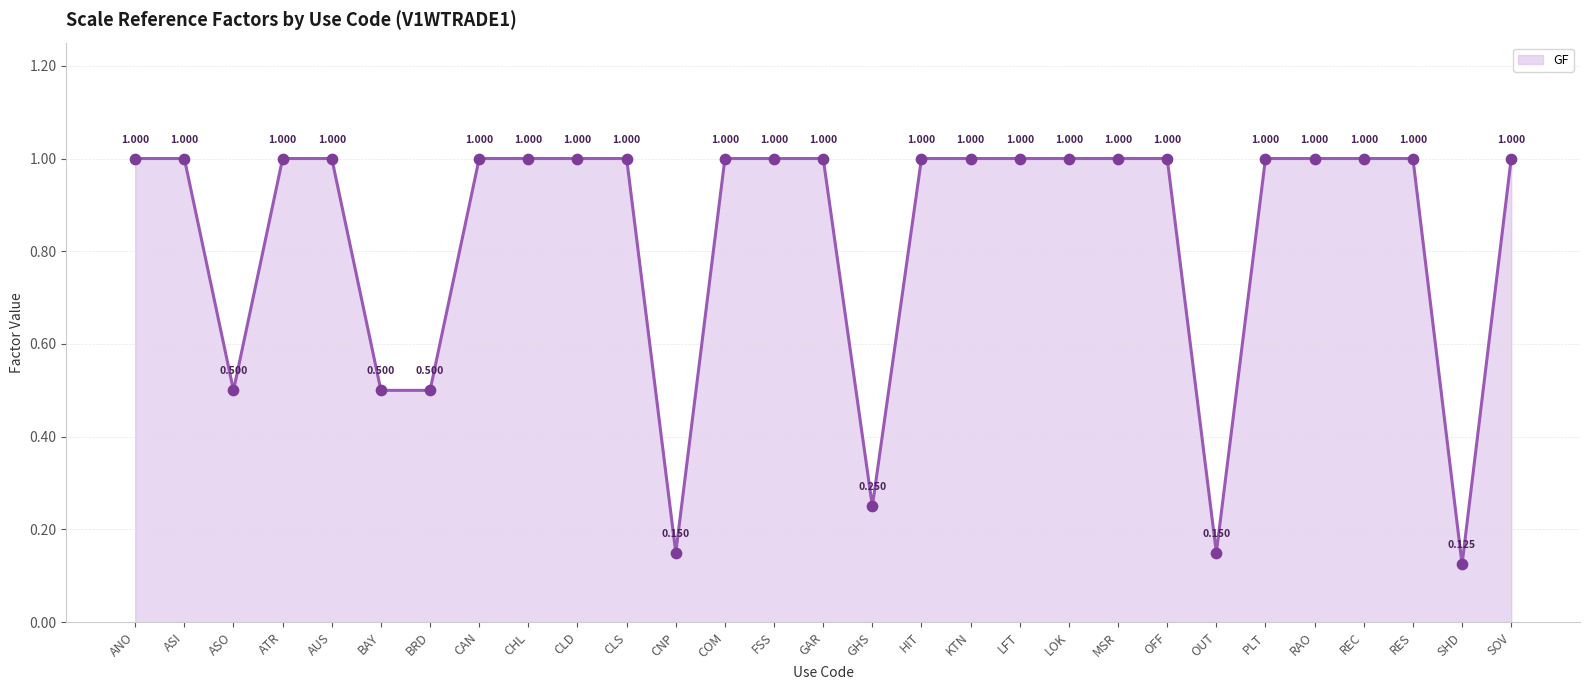

Which has a higher value, BAY or LOK?

LOK